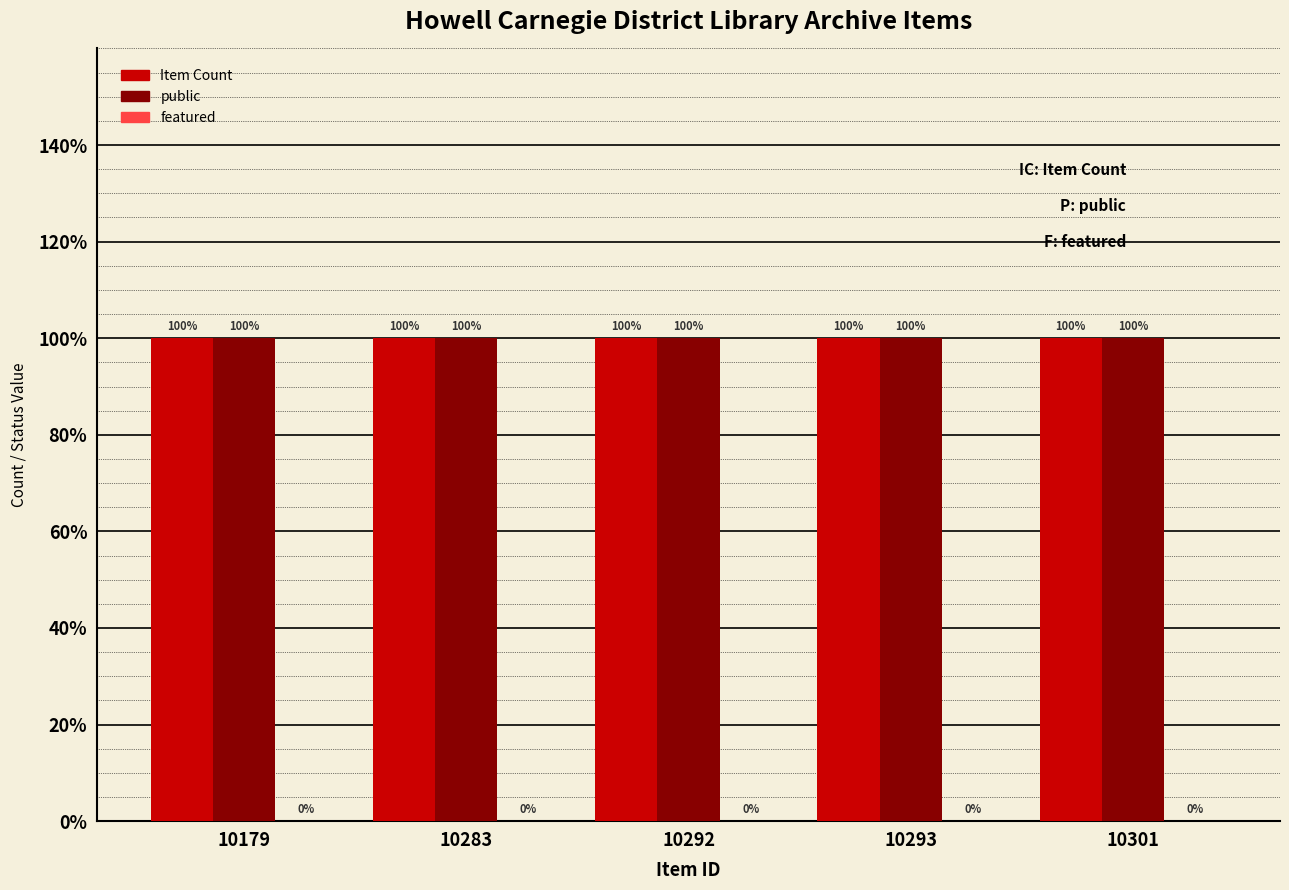

At which label is Item Count closest to 1?

10179